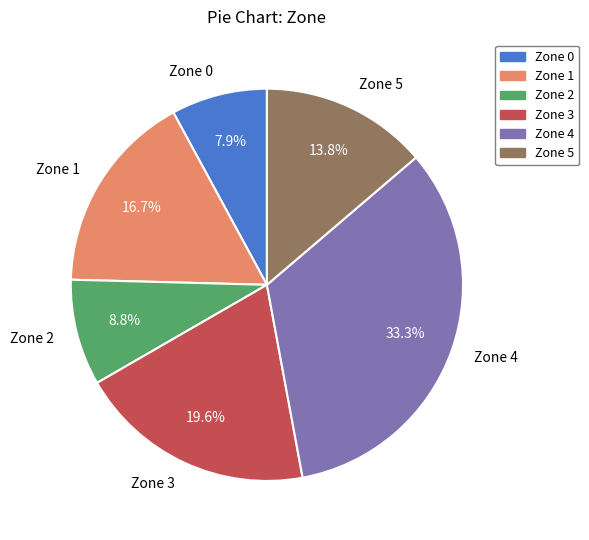

How many segments does this pie chart have?

6